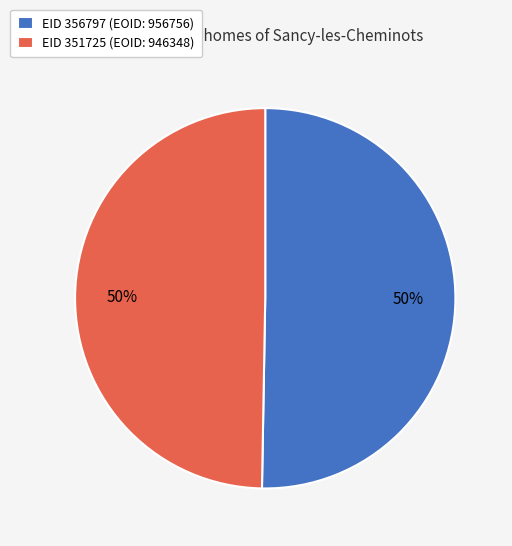

Do EID 351725 (EOID: 946348) and EID 356797 (EOID: 956756) together represent more than half of the pie?

Yes